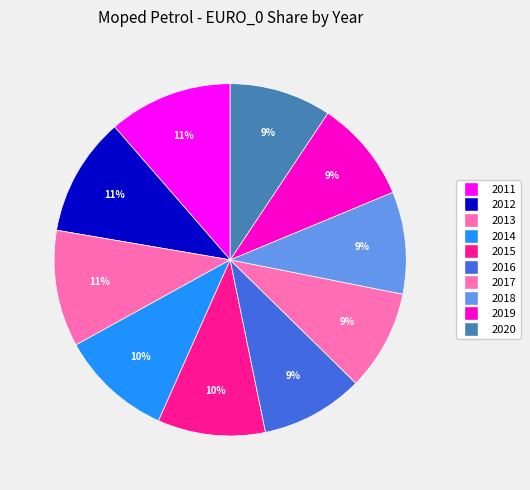

Is there any slice that represents more than half of the pie?

No